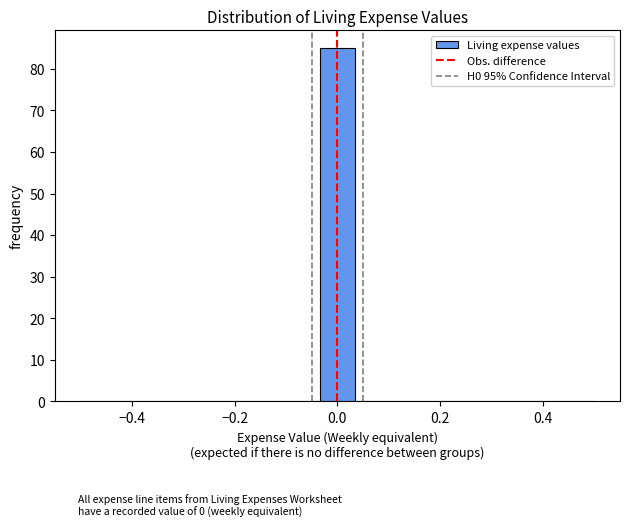

Read against the x-axis, roughly where is the centre of the tallest bar?

0.00